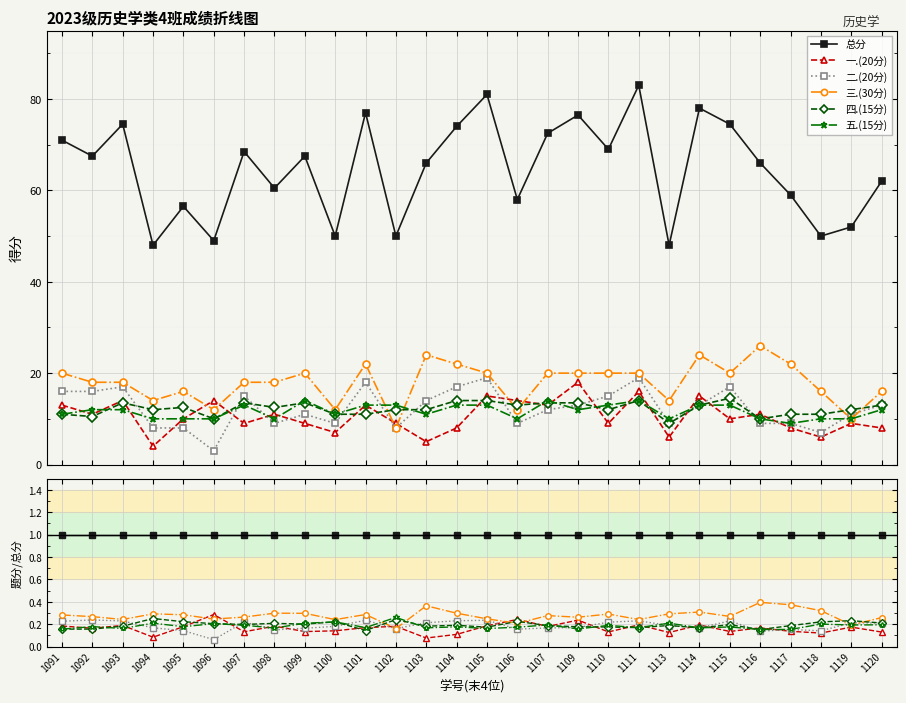

What is the difference between the highest and lowest values at 1120?

0.9